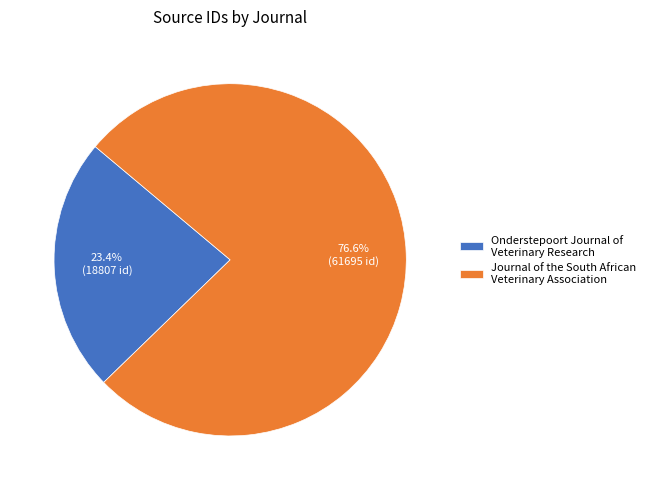

What percentage is the Onderstepoort Journal of Veterinary Research slice, to the nearest percent?

23%